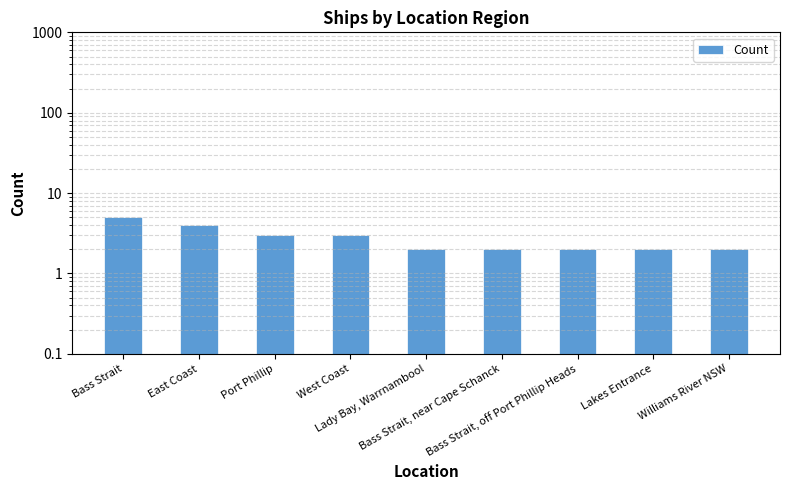

Reading left to right, what are all the values shown in this chart?

Bass Strait=5	East Coast=4	Port Phillip=3	West Coast=3	Lady Bay, Warrnambool=2	Bass Strait, near Cape Schanck=2	Bass Strait, off Port Phillip Heads=2	Lakes Entrance=2	Williams River NSW=2